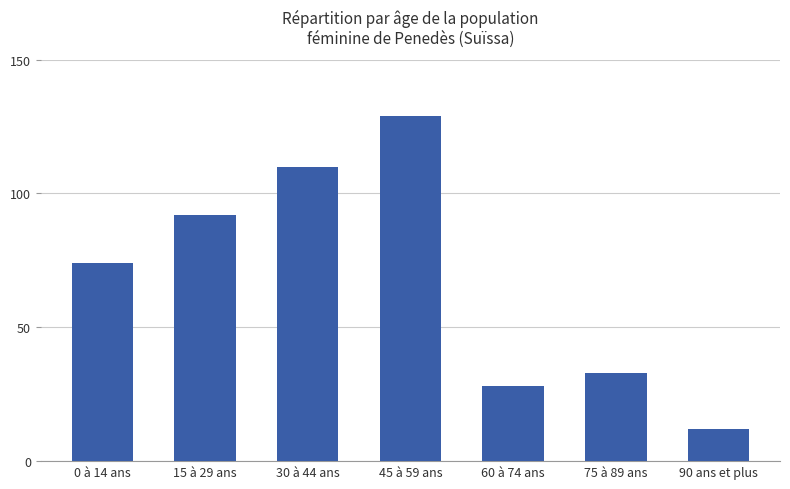

The chart shows a value of 167 at 30 à 44 ans. True or false?

False